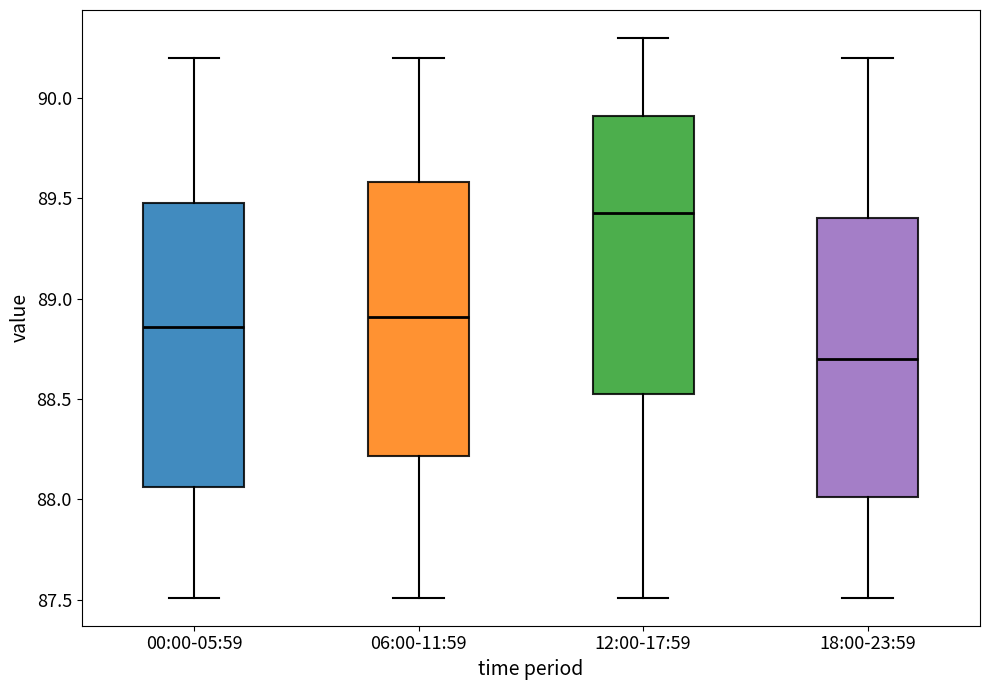

Which box has the highest median line?

12:00-17:59